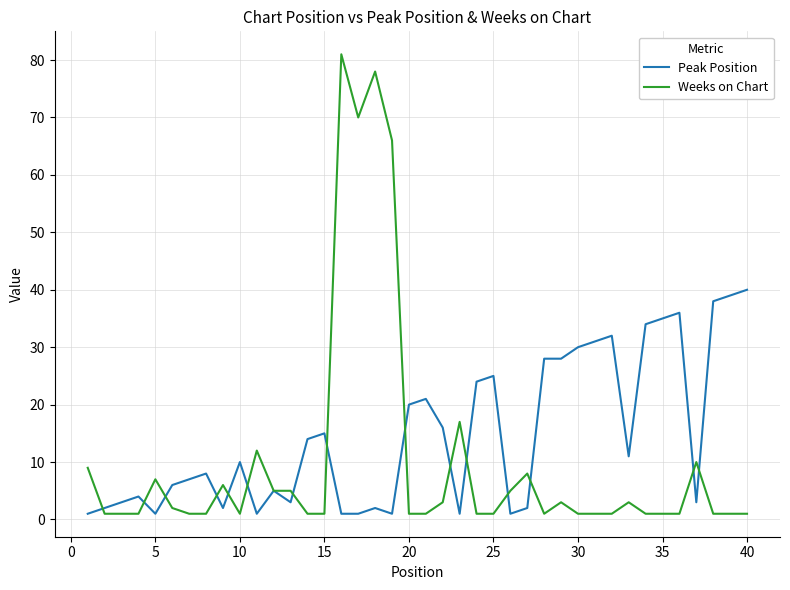

Which series has the largest total across all categories?

Peak Position